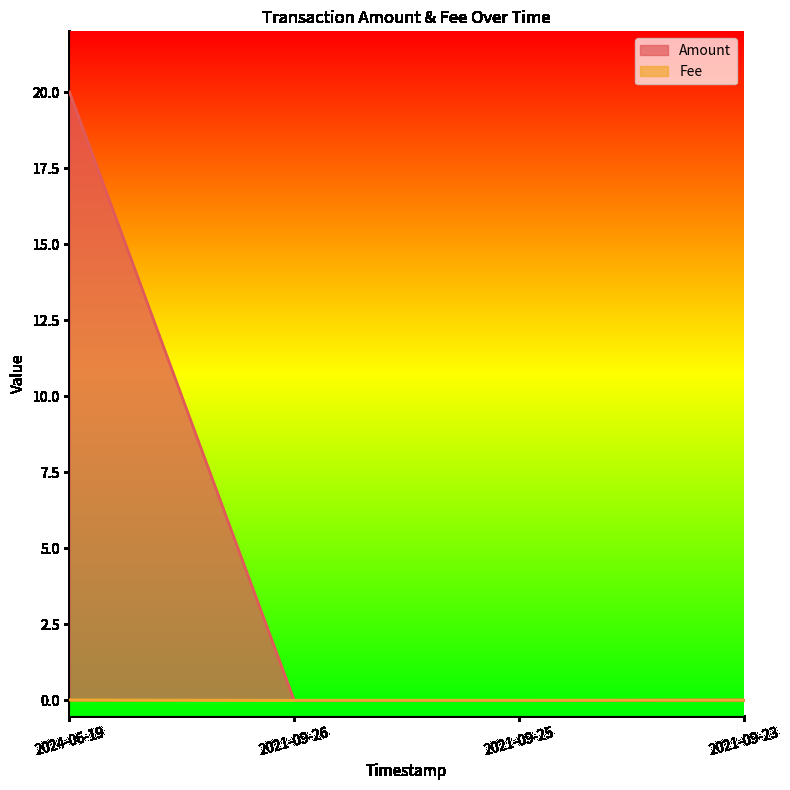

Where is Fee nearest to the value 0?

2021-09-26